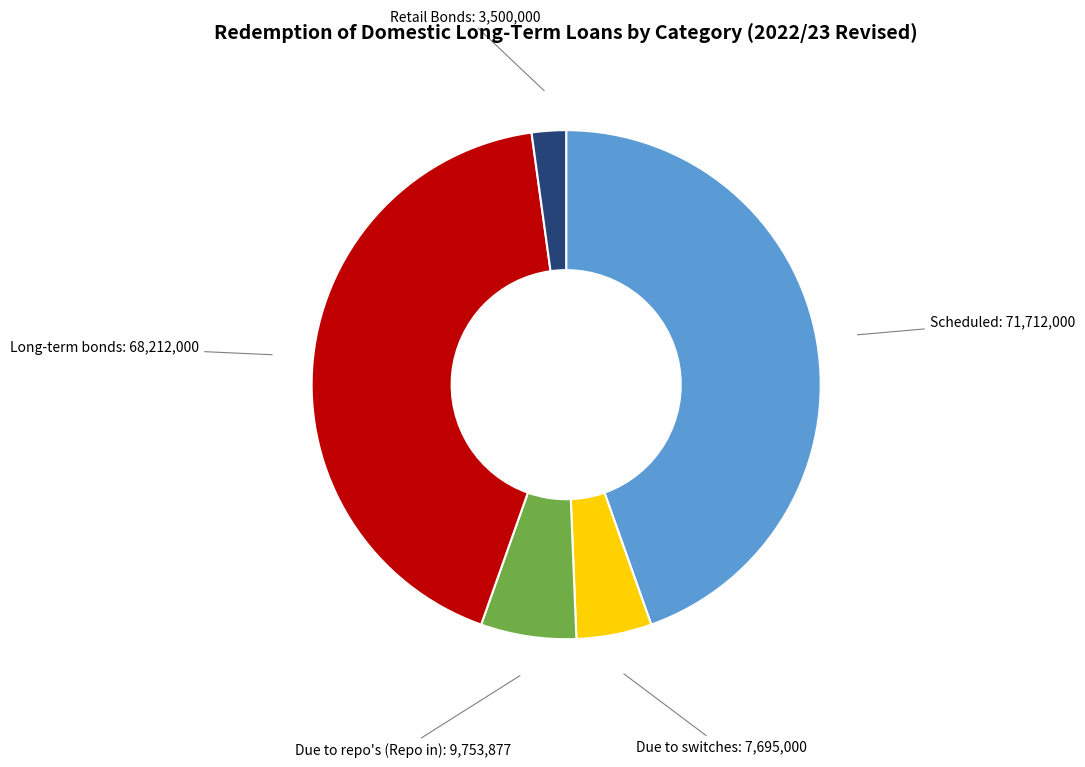

Is the sum of Scheduled and Due to switches greater than half?

No